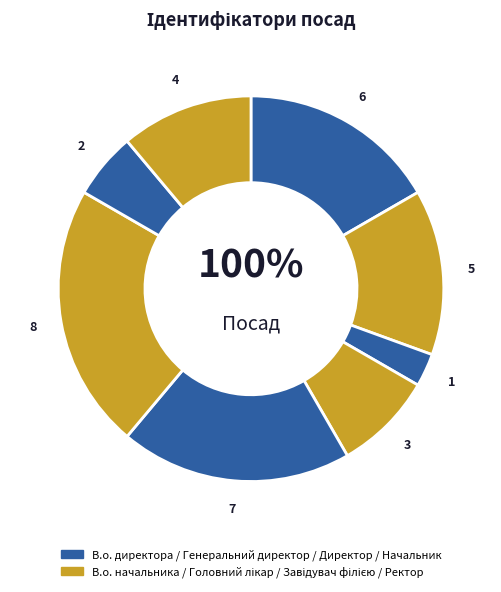

Which has a higher value, Генеральний директор or В.о. директора?

В.о. директора